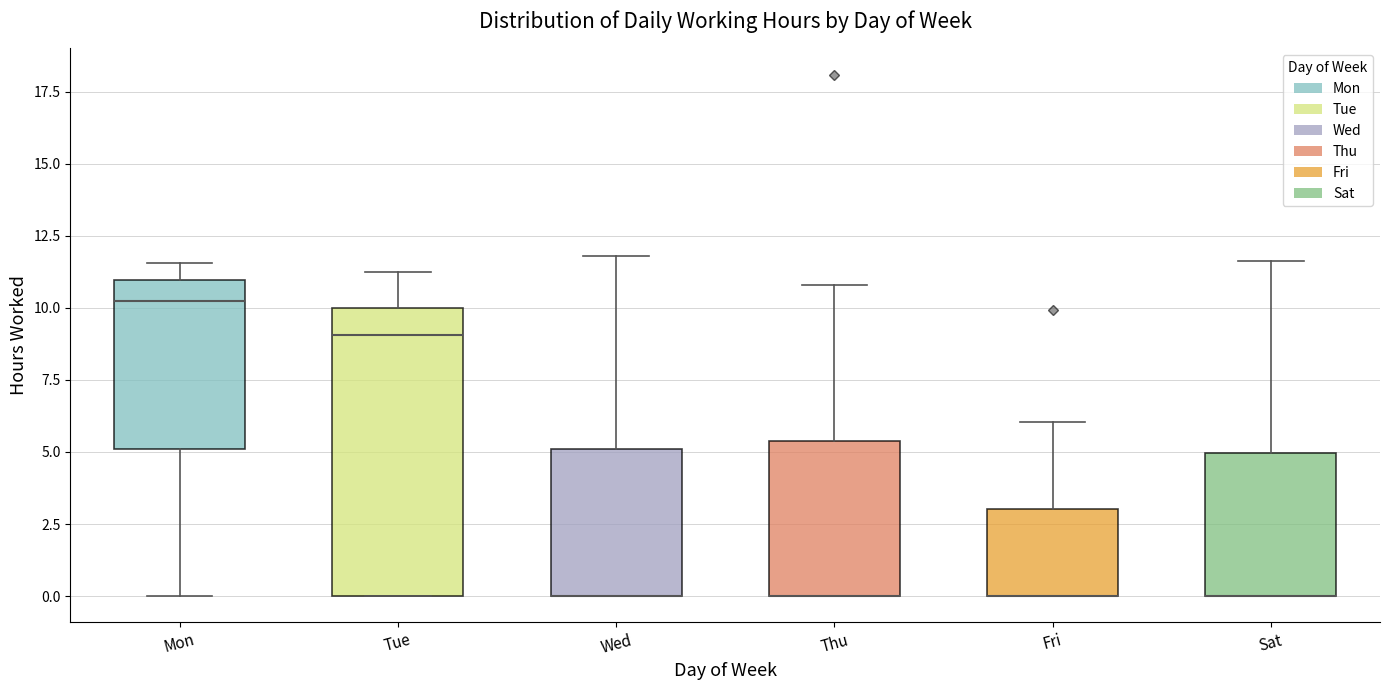

Reading left to right, read every box against the y-axis: the position of its median line, the range the box covers, and the ends of its whiskers. The values are not printed on the chart, so give them approximately, as read against the axis.

Mon: median 10.0, box 5.0 to 11.0, whiskers 0.0 to 11.5
Tue: median 9.0, box 0.0 to 10.0, whiskers 0.0 to 11.5
Wed: median 0.0 (drawn on the box's lower edge), box 0.0 to 5.0, whiskers 0.0 to 12.0
Thu: median 0.0 (drawn on the box's lower edge), box 0.0 to 5.5, whiskers 0.0 to 11.0
Fri: median 0.0 (drawn on the box's lower edge), box 0.0 to 3.0, whiskers 0.0 to 6.0
Sat: median 0.0 (drawn on the box's lower edge), box 0.0 to 5.0, whiskers 0.0 to 11.5